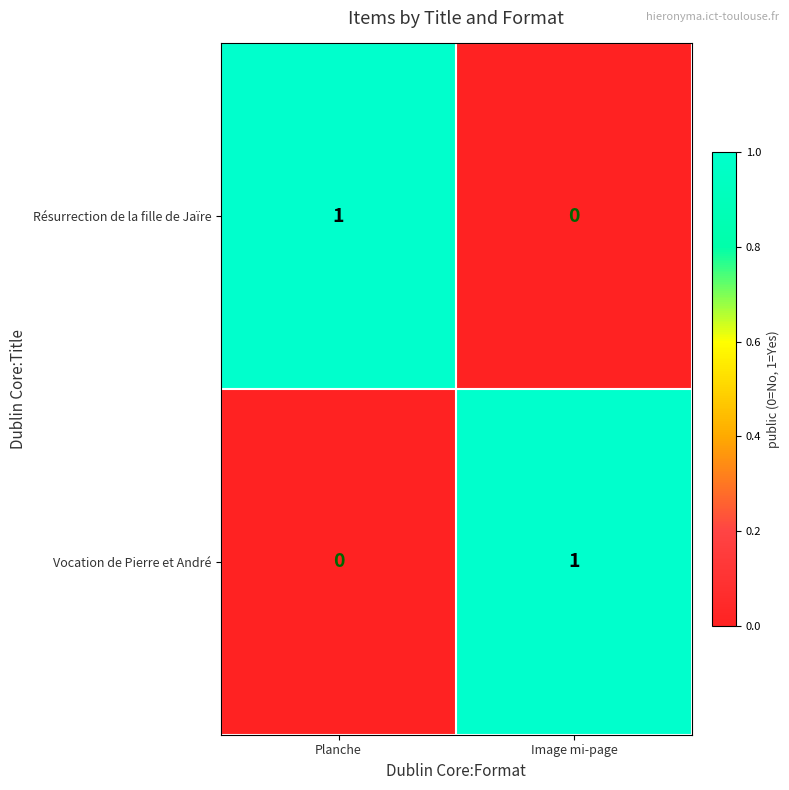

Reading left to right, transcribe all the data shown in this chart.

Résurrection de la fille de Jaïre: 1	0
Vocation de Pierre et André: 0	1